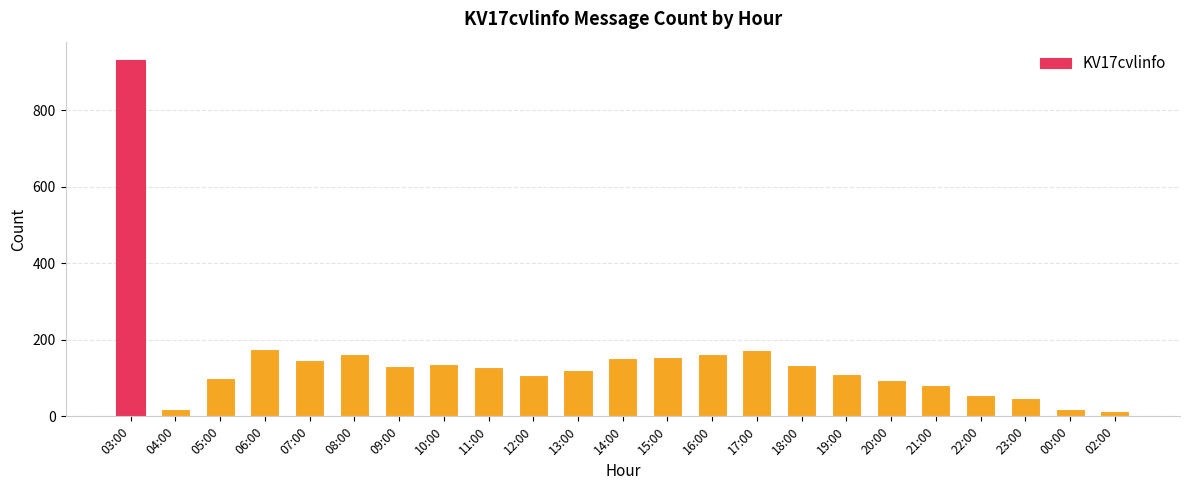

What is the label of the 6th bar from the right?

20:00